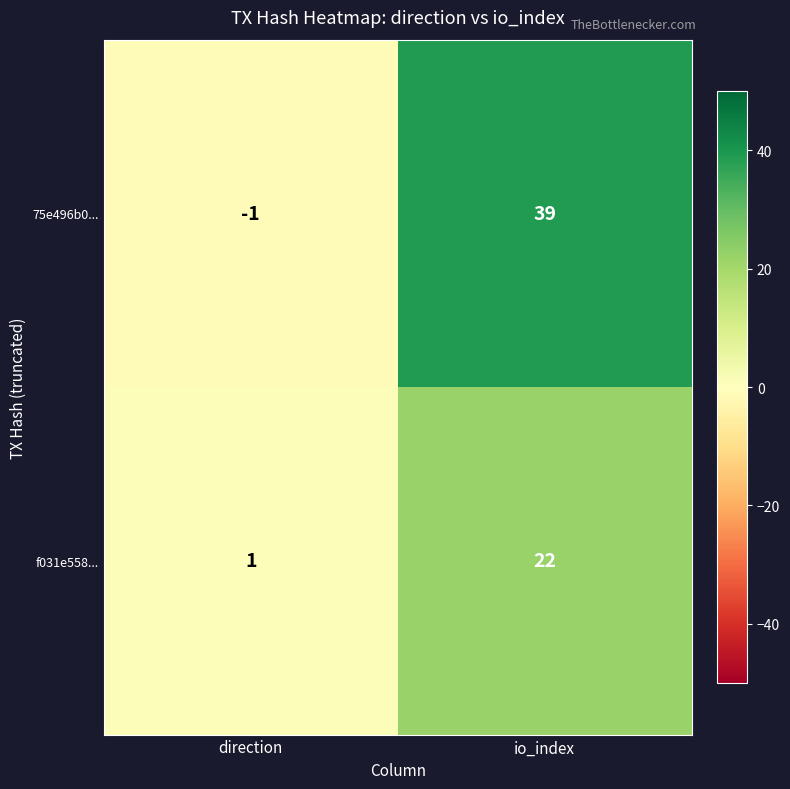

How many distinct data groups are displayed?

2